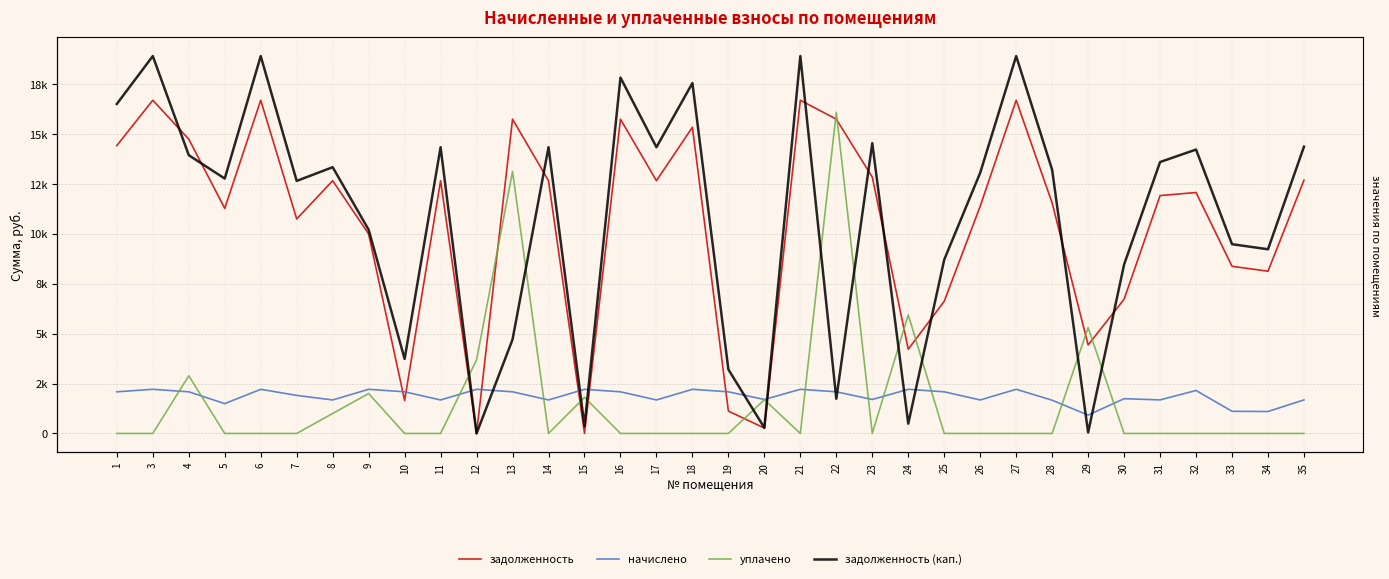

What are all the series names shown in the legend?

задолженность, начислено, уплачено, задолженность (кап.)